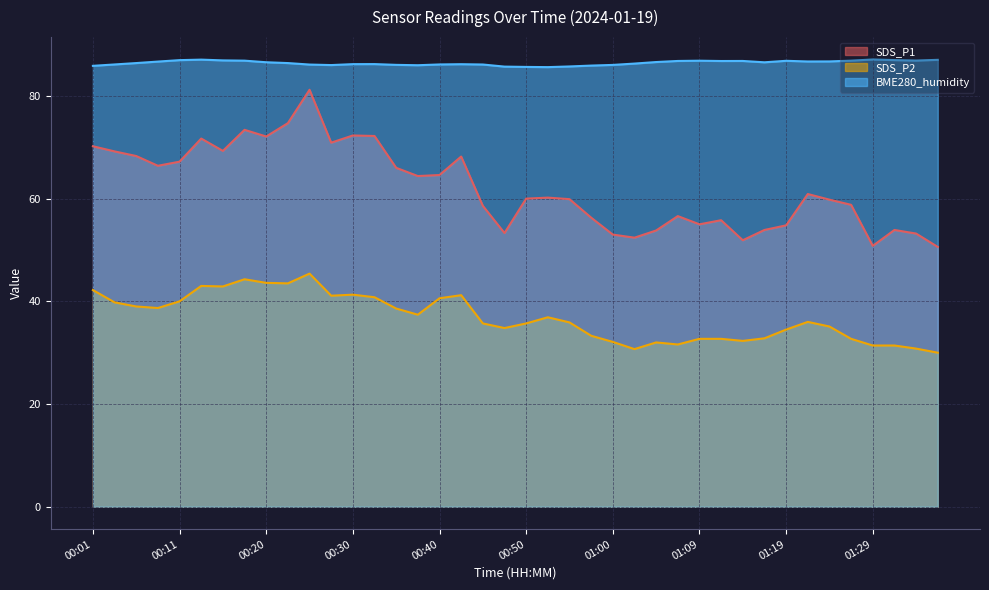

What is the lowest value of the SDS_P1 series?

50.6